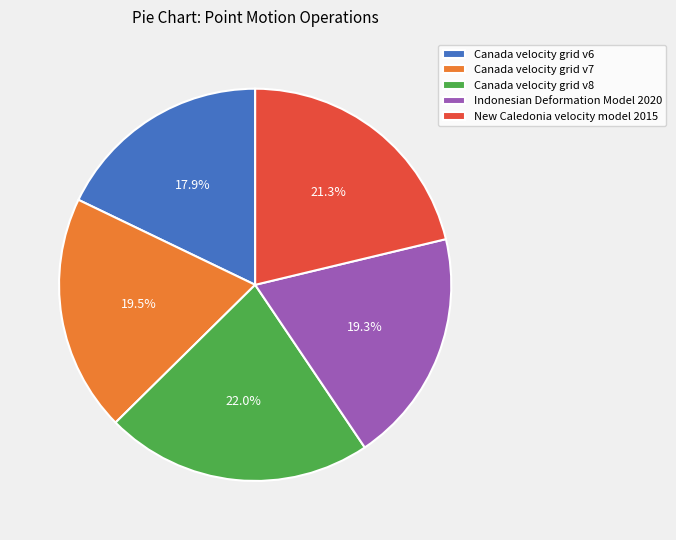

True or false: Canada velocity grid v7 accounts for 32% of the total.

False